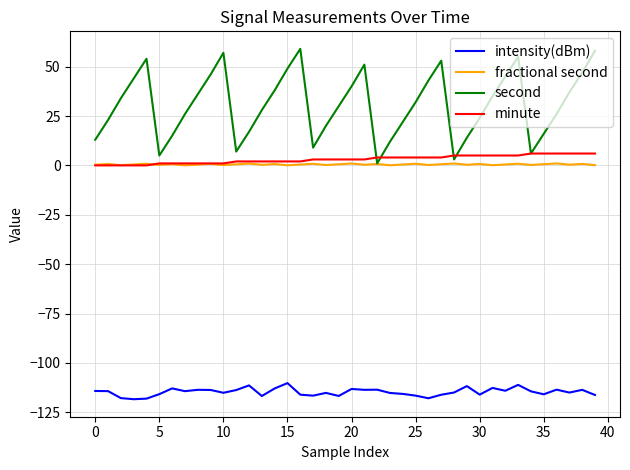

What is the maximum value for intensity(dBm)?

-110.2